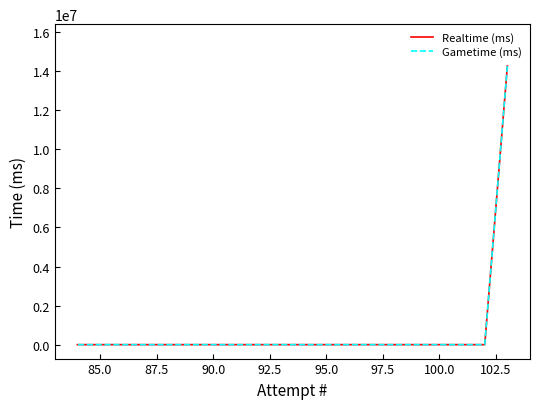

How many lines are shown in the chart?

2